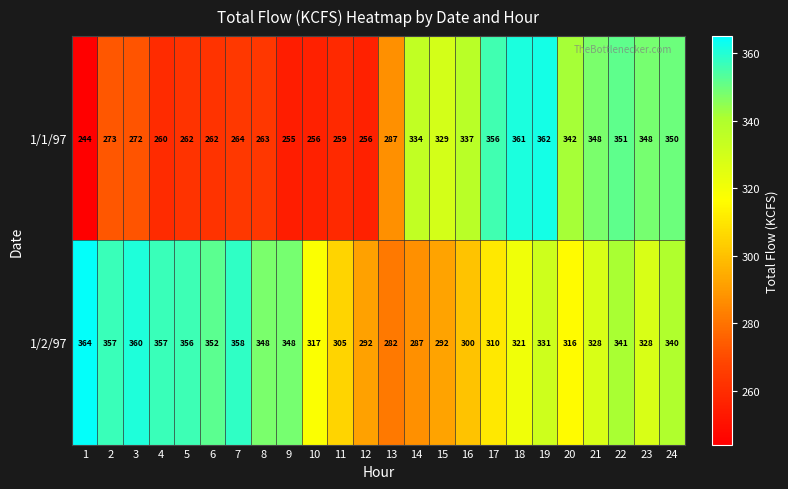

What is the maximum value shown in the chart?

364